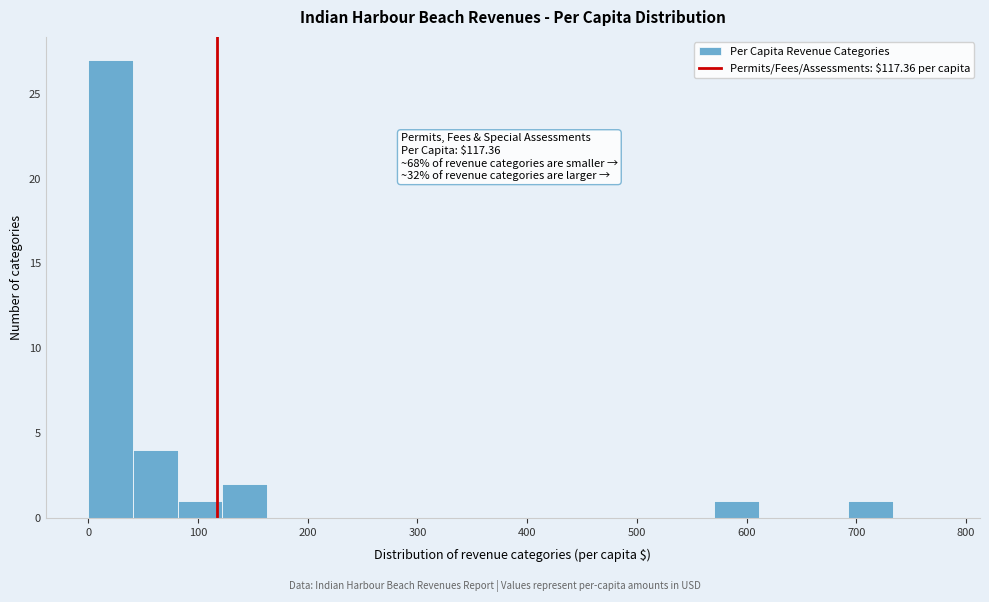

Which range on the x-axis has the tallest bar?

0 to 40